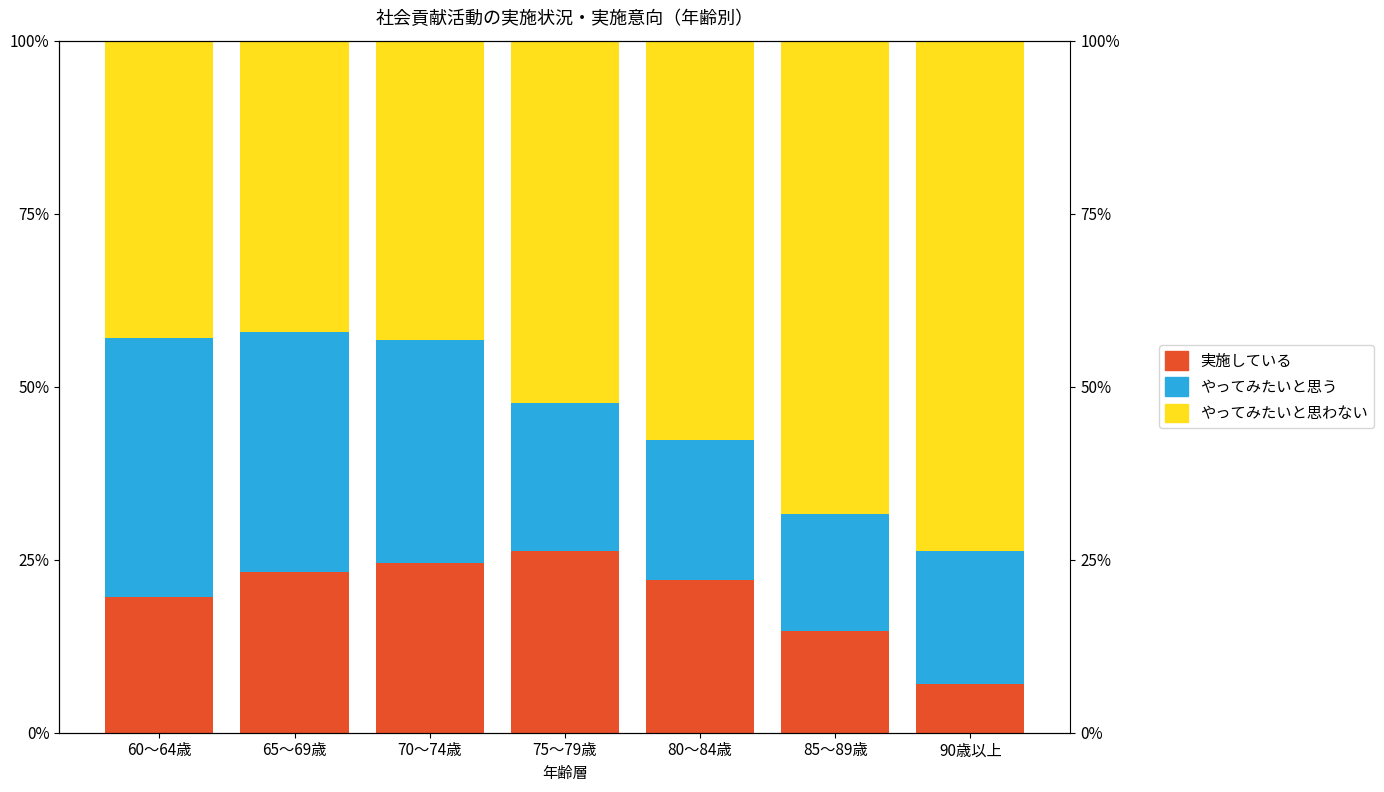

The 実施している series shows 29.7 at 60～64歳. True or false?

False